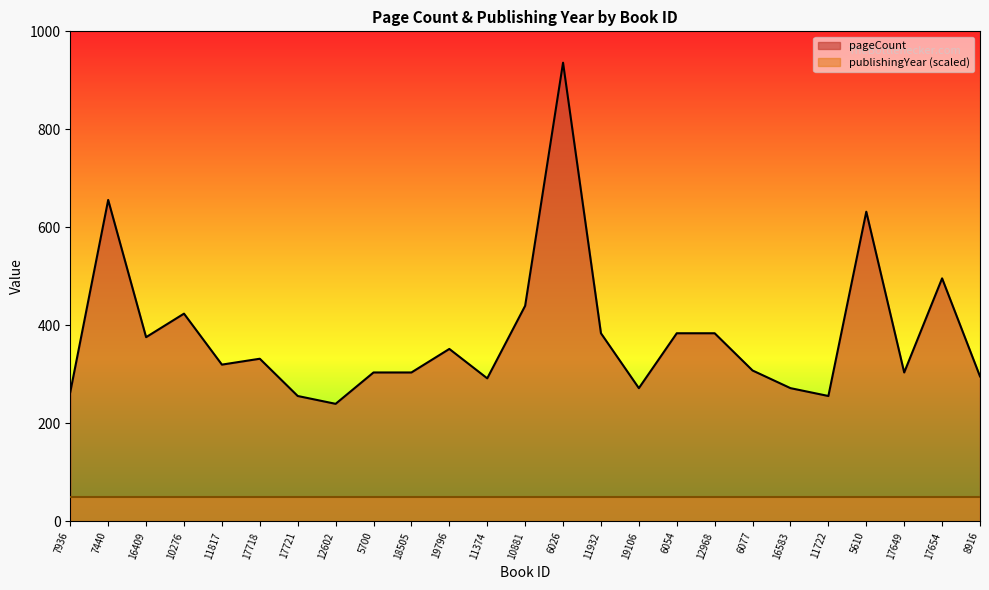

What is the greatest value displayed?

936